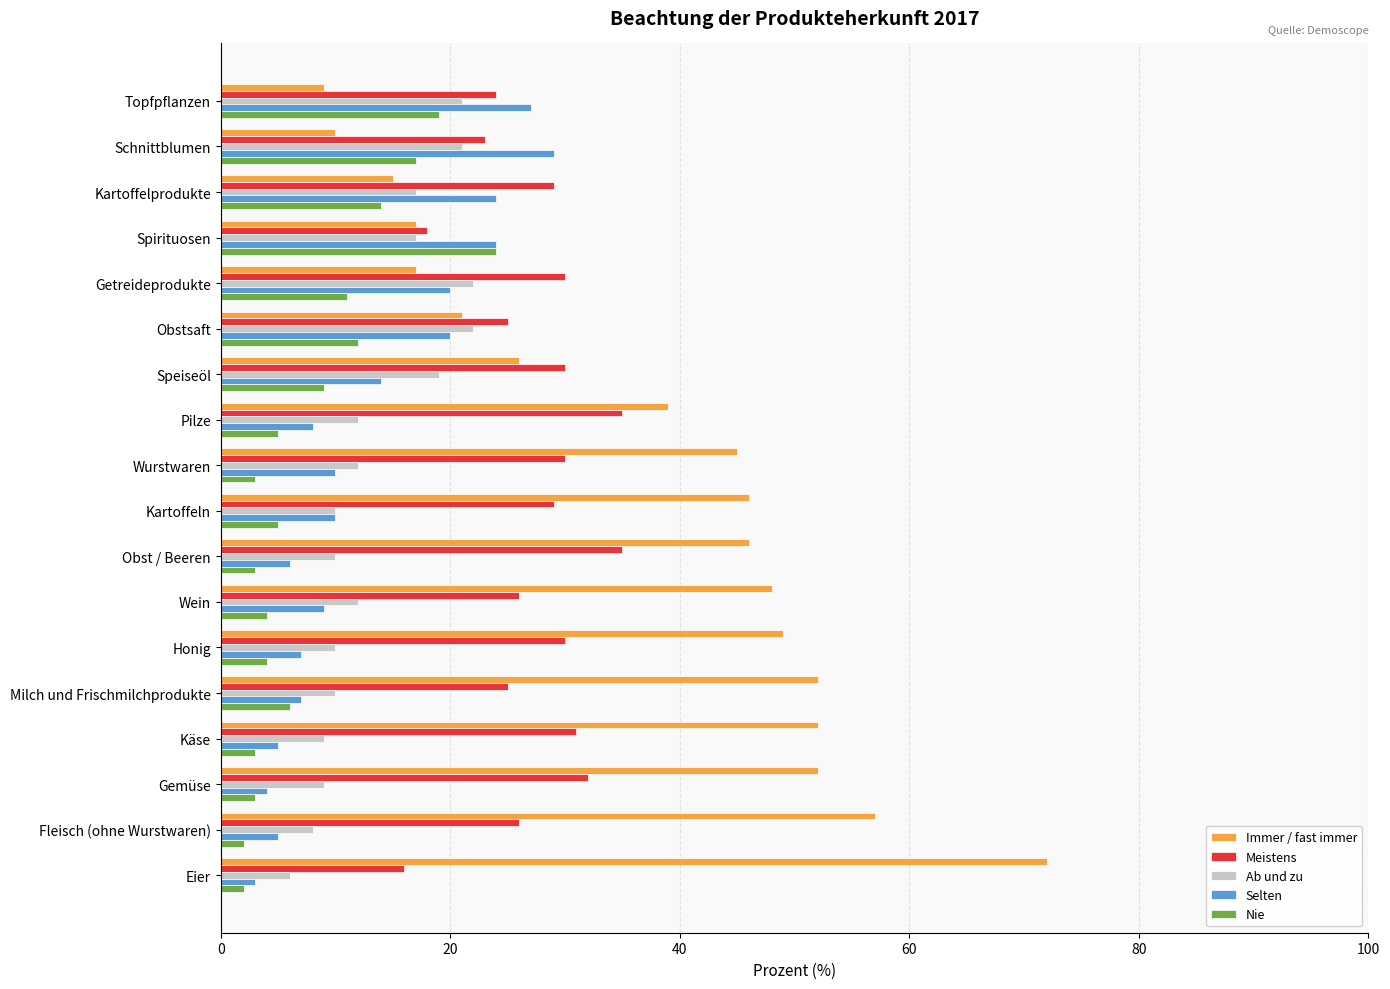

What is the average value of the Ab und zu series?

14